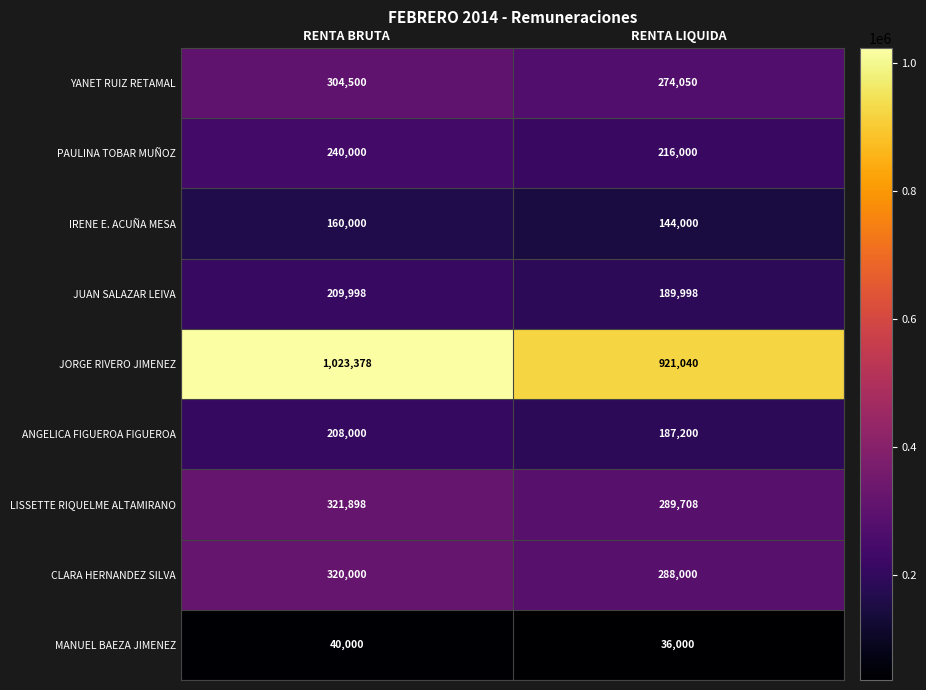

Reading left to right, extract all data points from this chart.

YANET RUIZ RETAMAL: 304500	274050
PAULINA TOBAR MUÑOZ: 240000	216000
IRENE E. ACUÑA MESA: 160000	144000
JUAN SALAZAR LEIVA: 209998	189998
JORGE RIVERO JIMENEZ: 1023378	921040
ANGELICA FIGUEROA FIGUEROA: 208000	187200
LISSETTE RIQUELME ALTAMIRANO: 321898	289708
CLARA HERNANDEZ SILVA: 320000	288000
MANUEL BAEZA JIMENEZ: 40000	36000